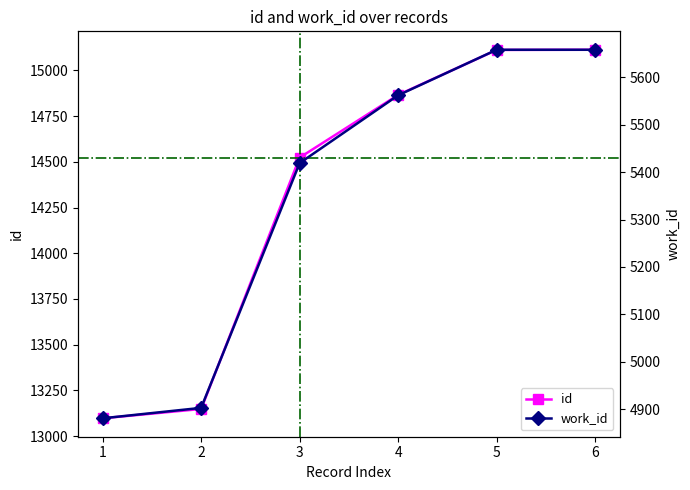

Does the chart display data point markers on the line(s)?

Yes